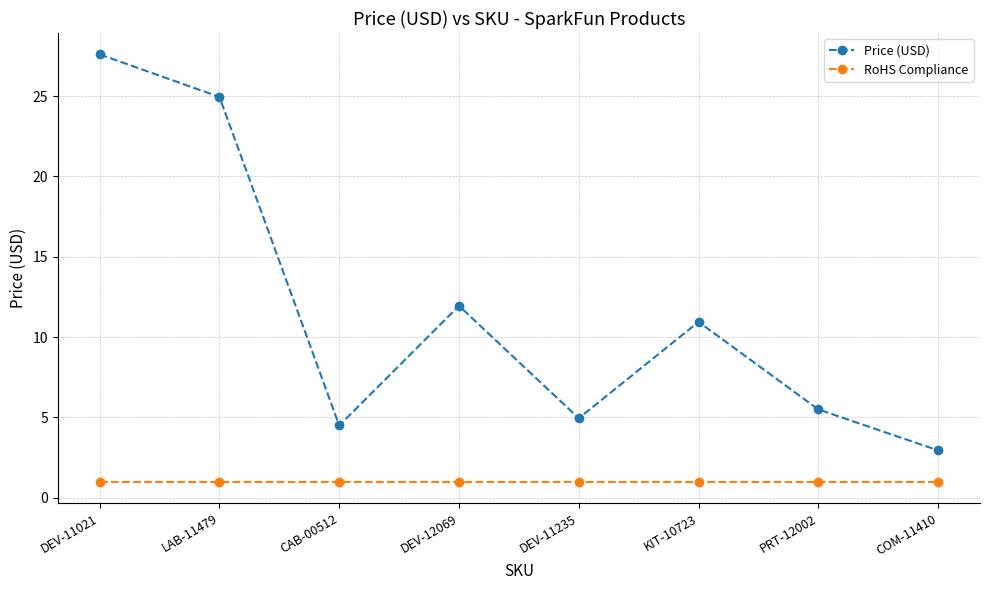

Rank the series at LAB-11479 from highest to lowest value.

Price (USD), RoHS Compliance